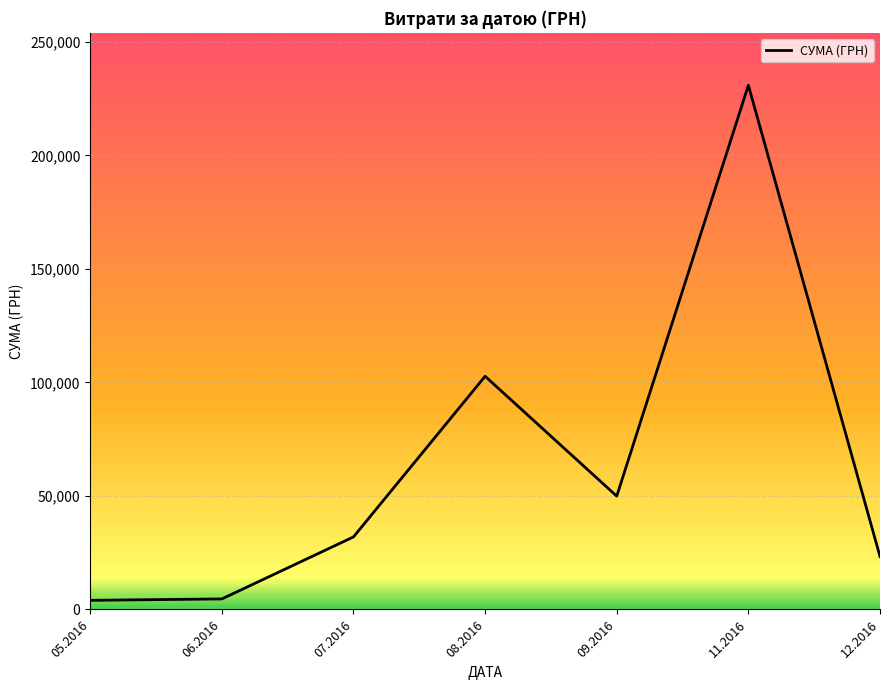

The chart shows a value of 23302.0 at 12.2016. True or false?

True